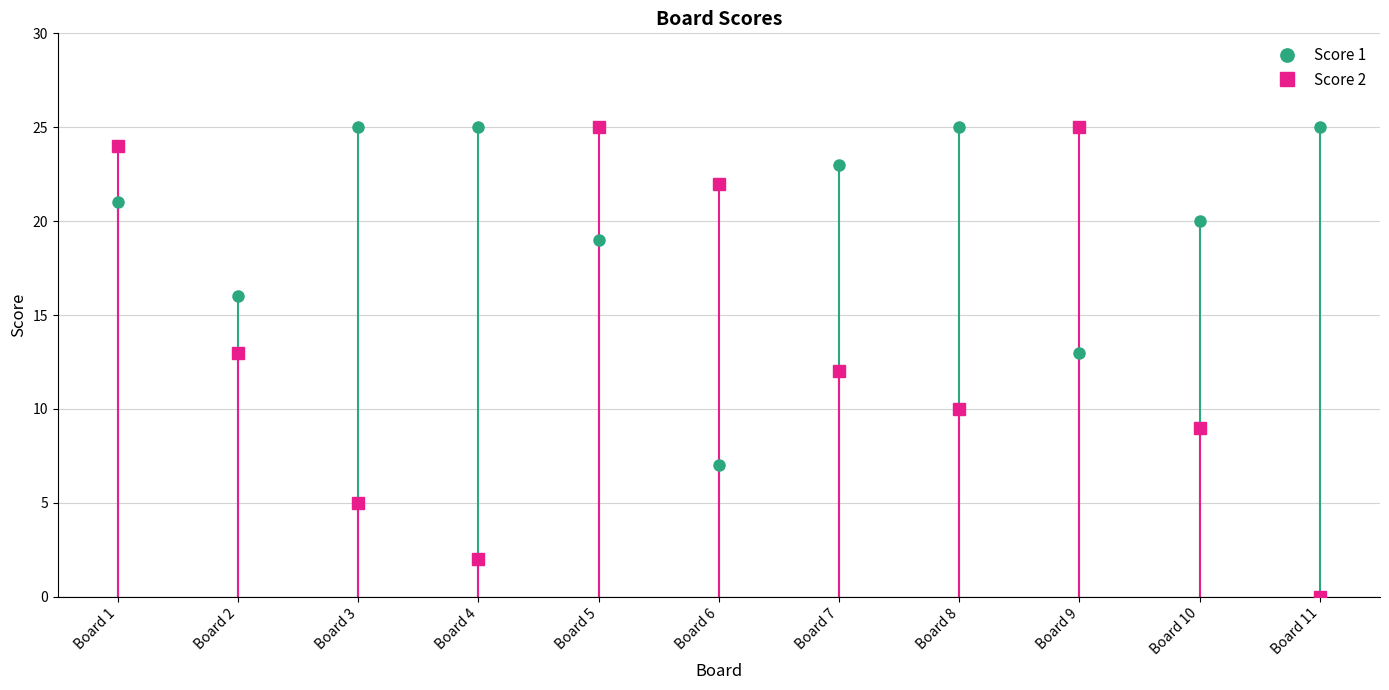

Which series has the widest spread of values?

Score 2